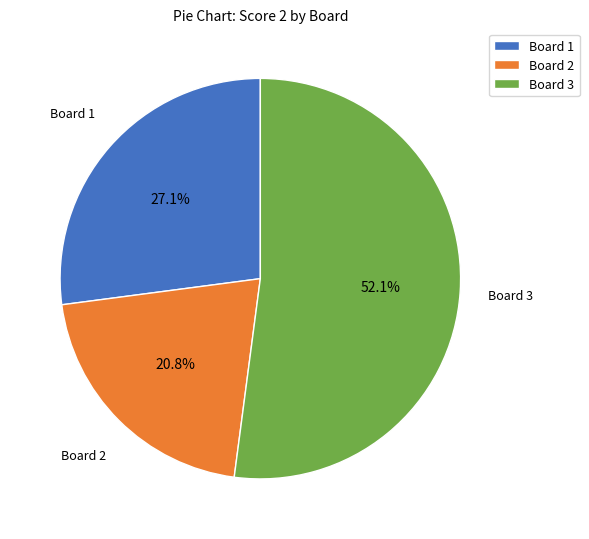

Is there any slice that represents more than half of the pie?

Yes